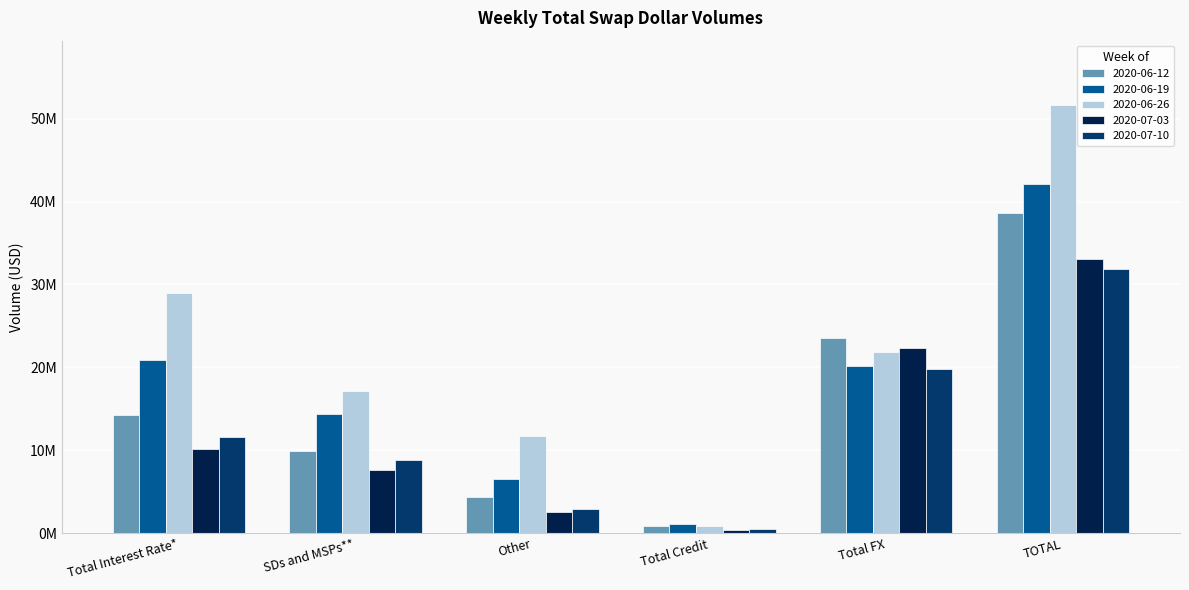

What are all the series names shown in the legend?

2020-06-12, 2020-06-19, 2020-06-26, 2020-07-03, 2020-07-10